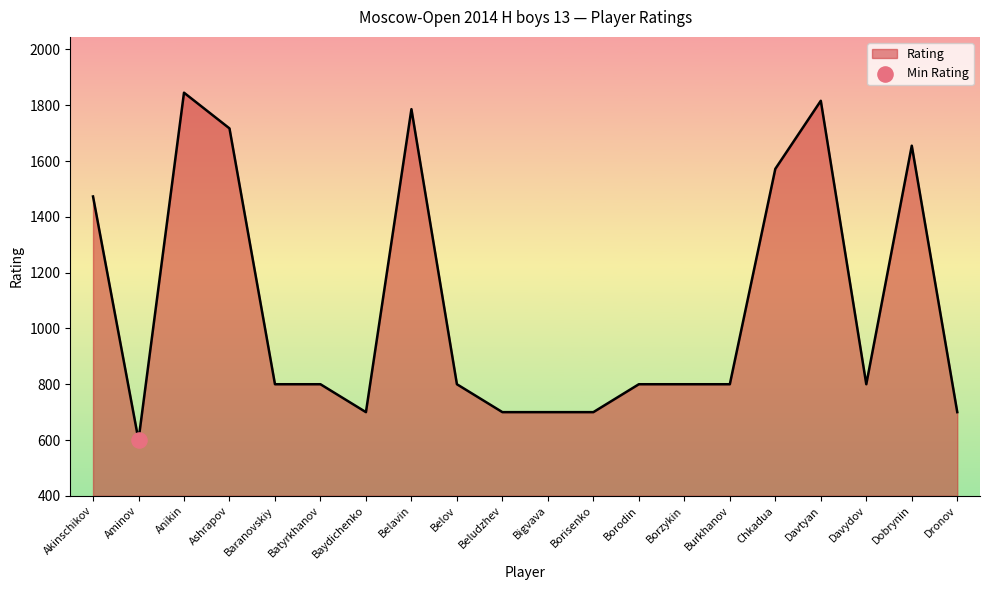

Approximately how many times larger is the value at Ashrapov compared to Baranovskiy?

2.1